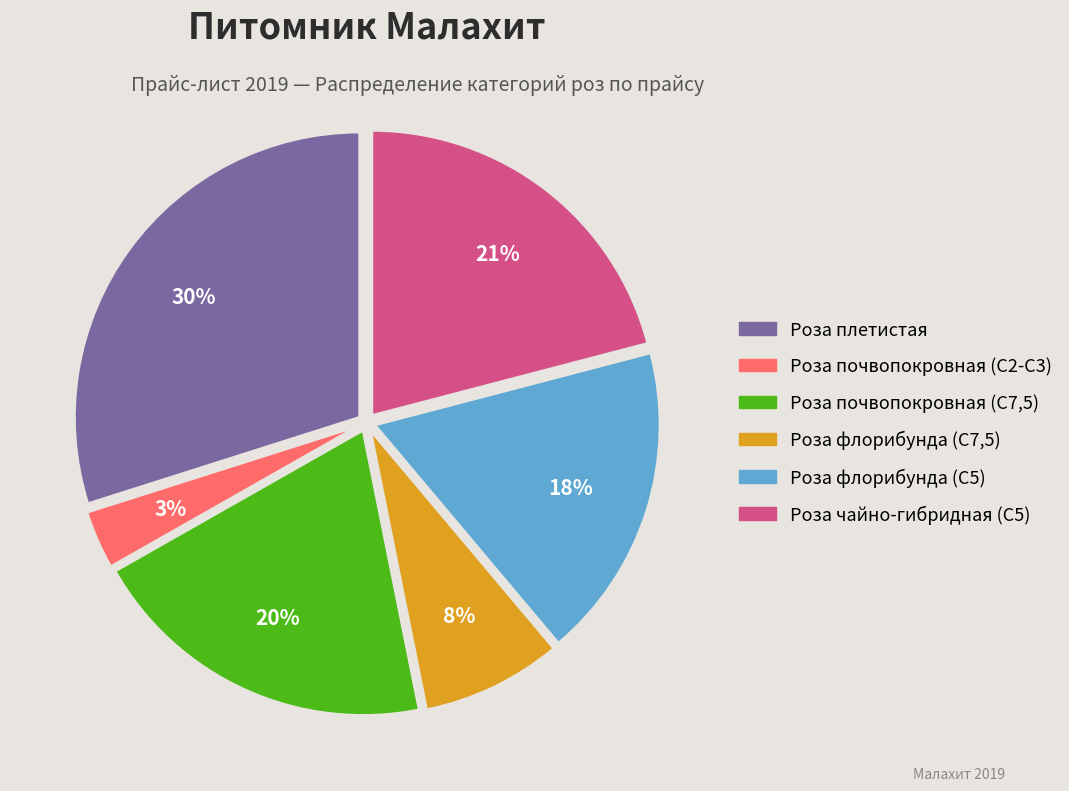

Does any single category account for the majority?

No